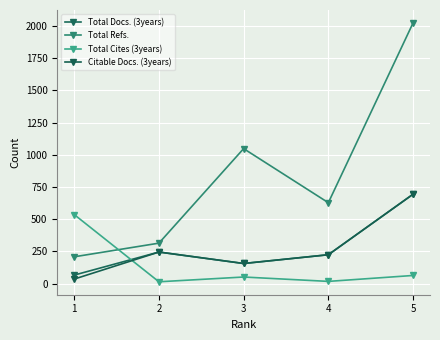

The Total Refs. series shows 314 at 2. True or false?

True